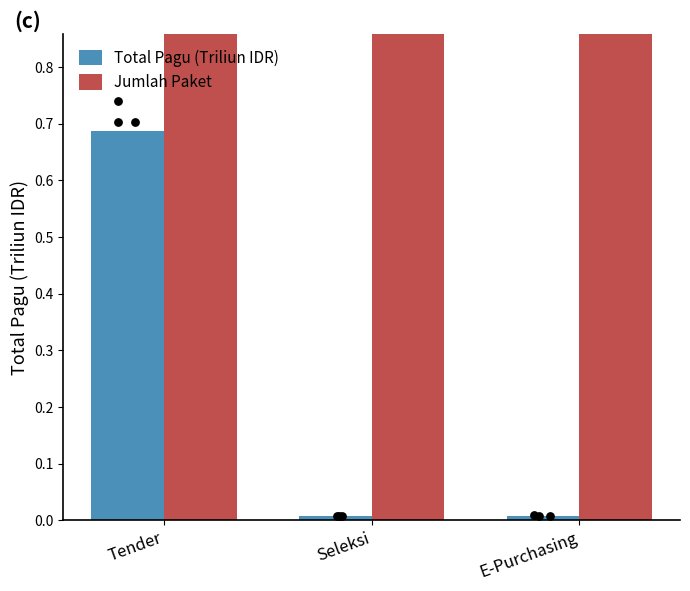

What are all the series names shown in the legend?

Total Pagu (Triliun IDR), Jumlah Paket